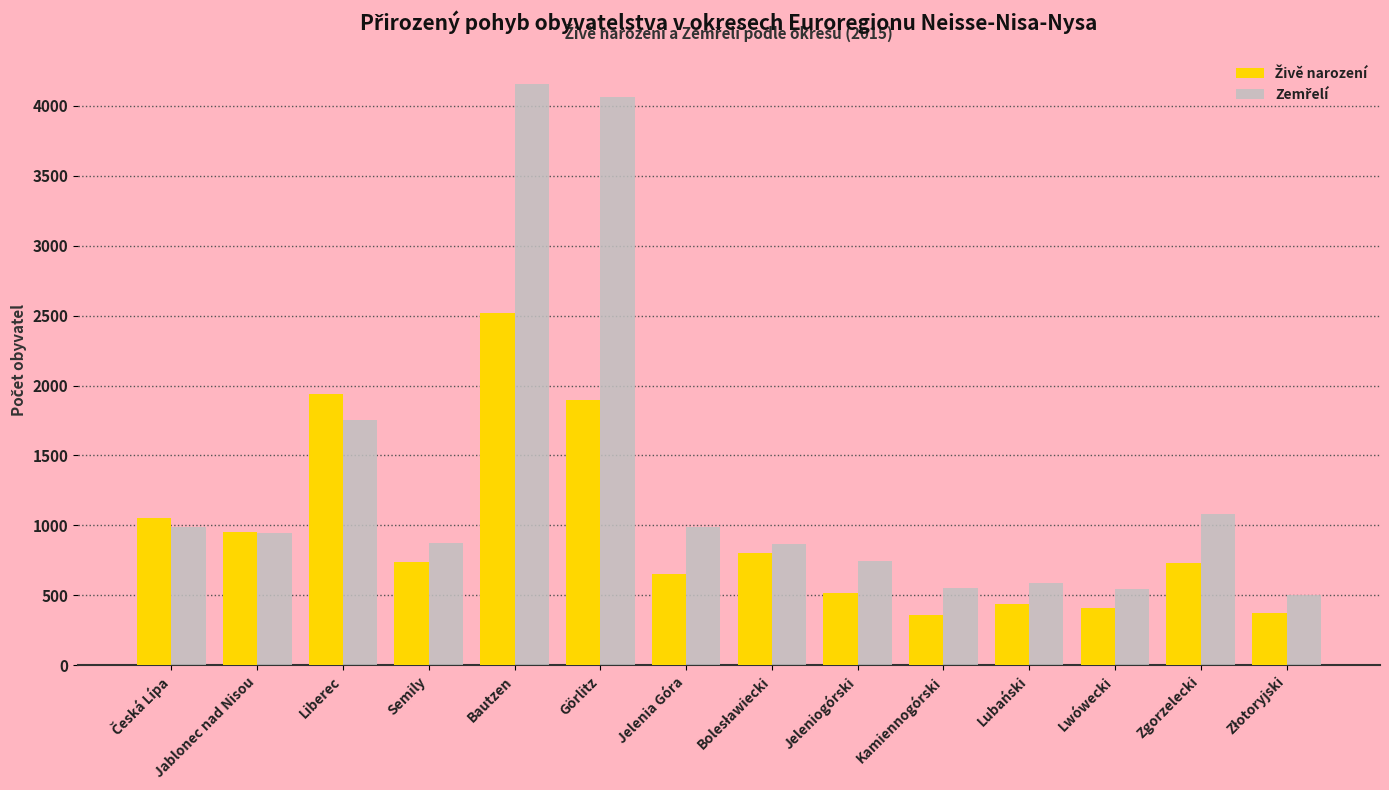

What is the spread (max minus min) of values at Lubański?

155